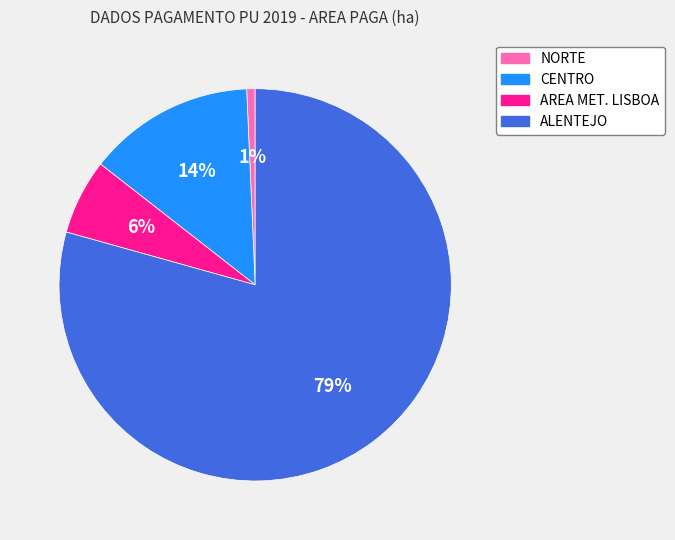

Is the sum of CENTRO and AREA MET. LISBOA greater than half?

No